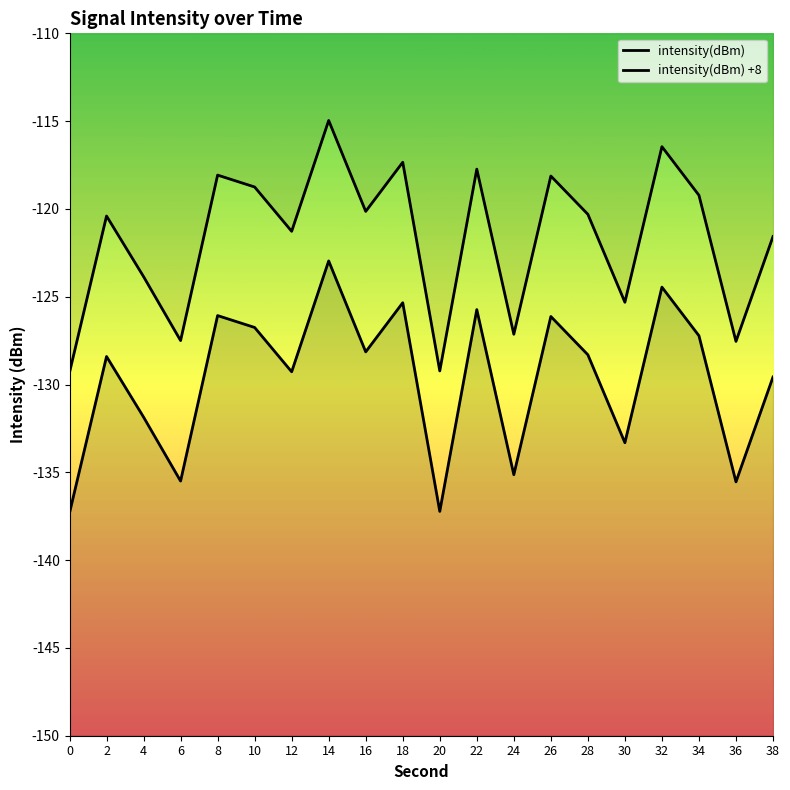

In intensity(dBm) +8, how many points are lower than both neighbors (excluding endpoints)?

7